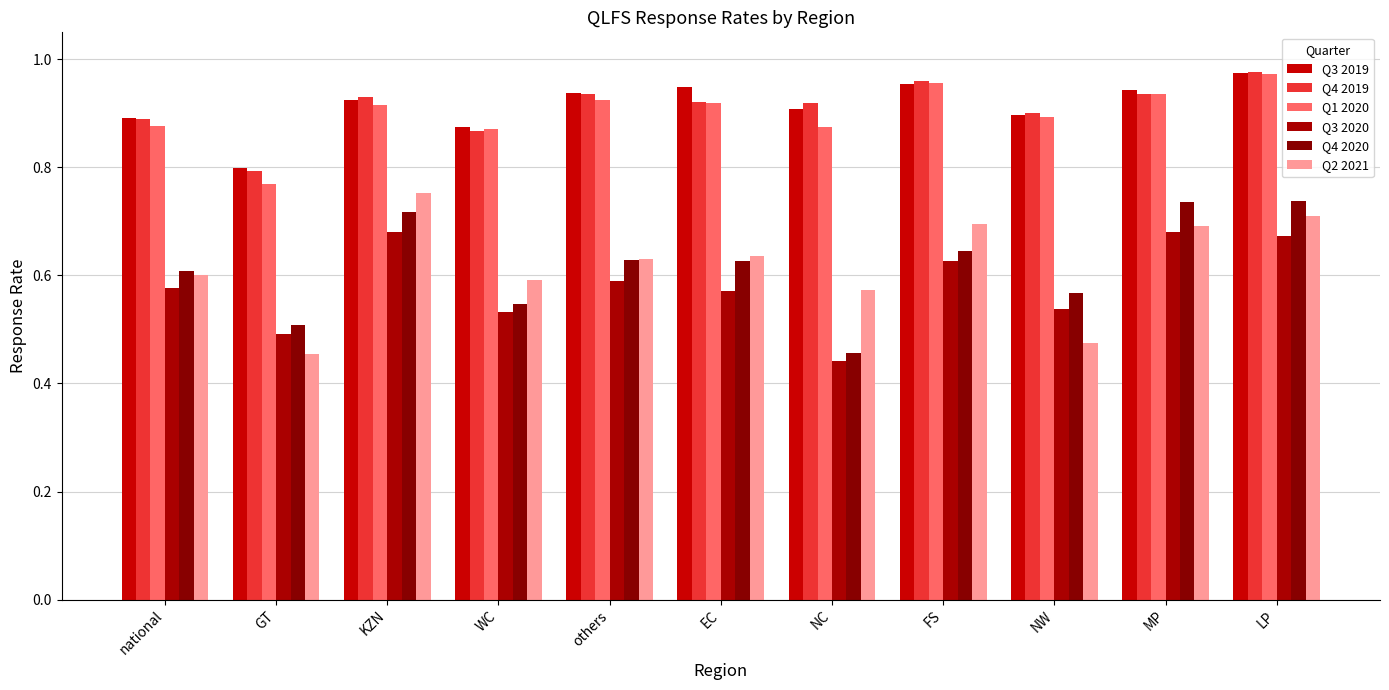

At which category is the sum across all series the highest?

LP